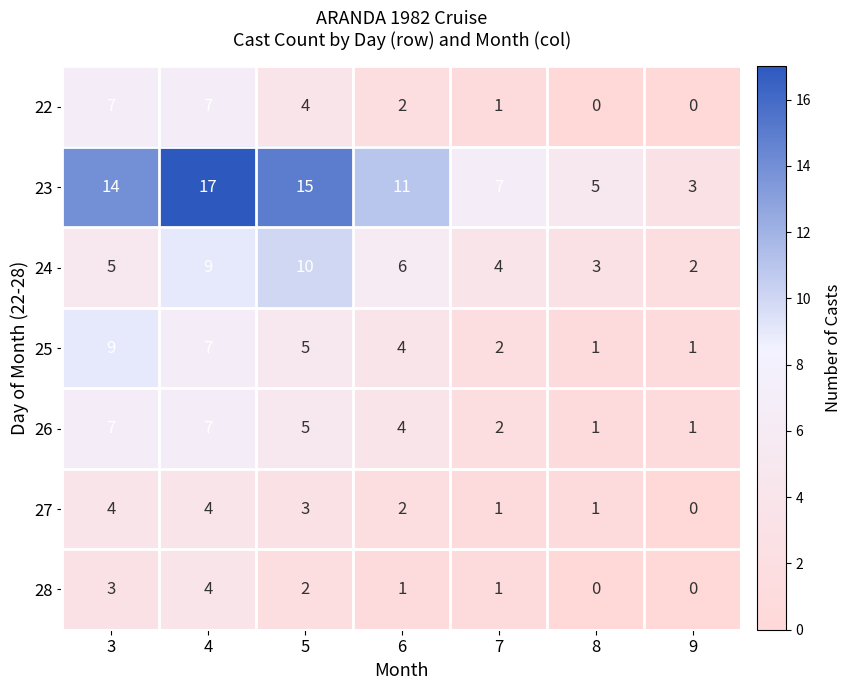

Read the 25 value at 5.

5